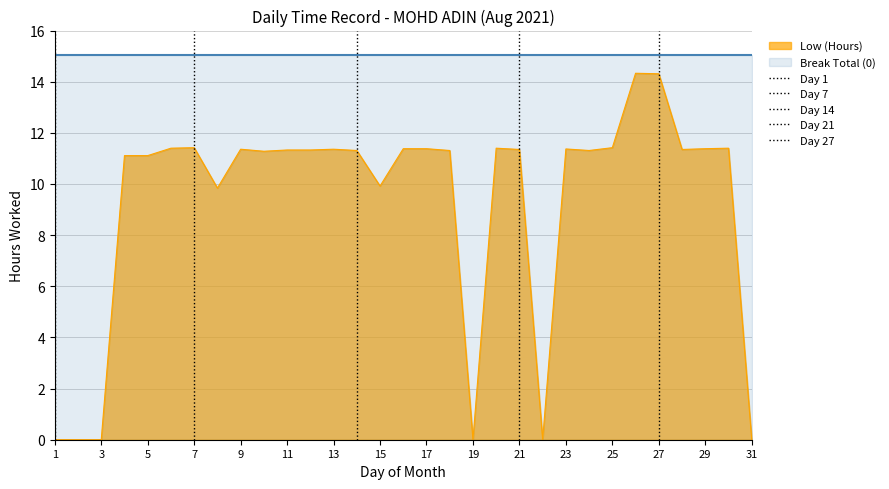

How many lines are shown in the chart?

1